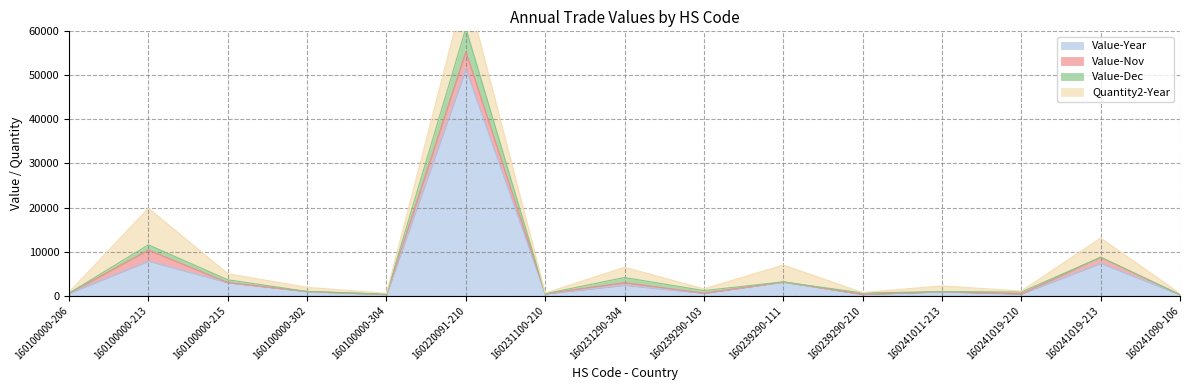

What is the value of the Quantity2-Year point at the 11th from the left?

100